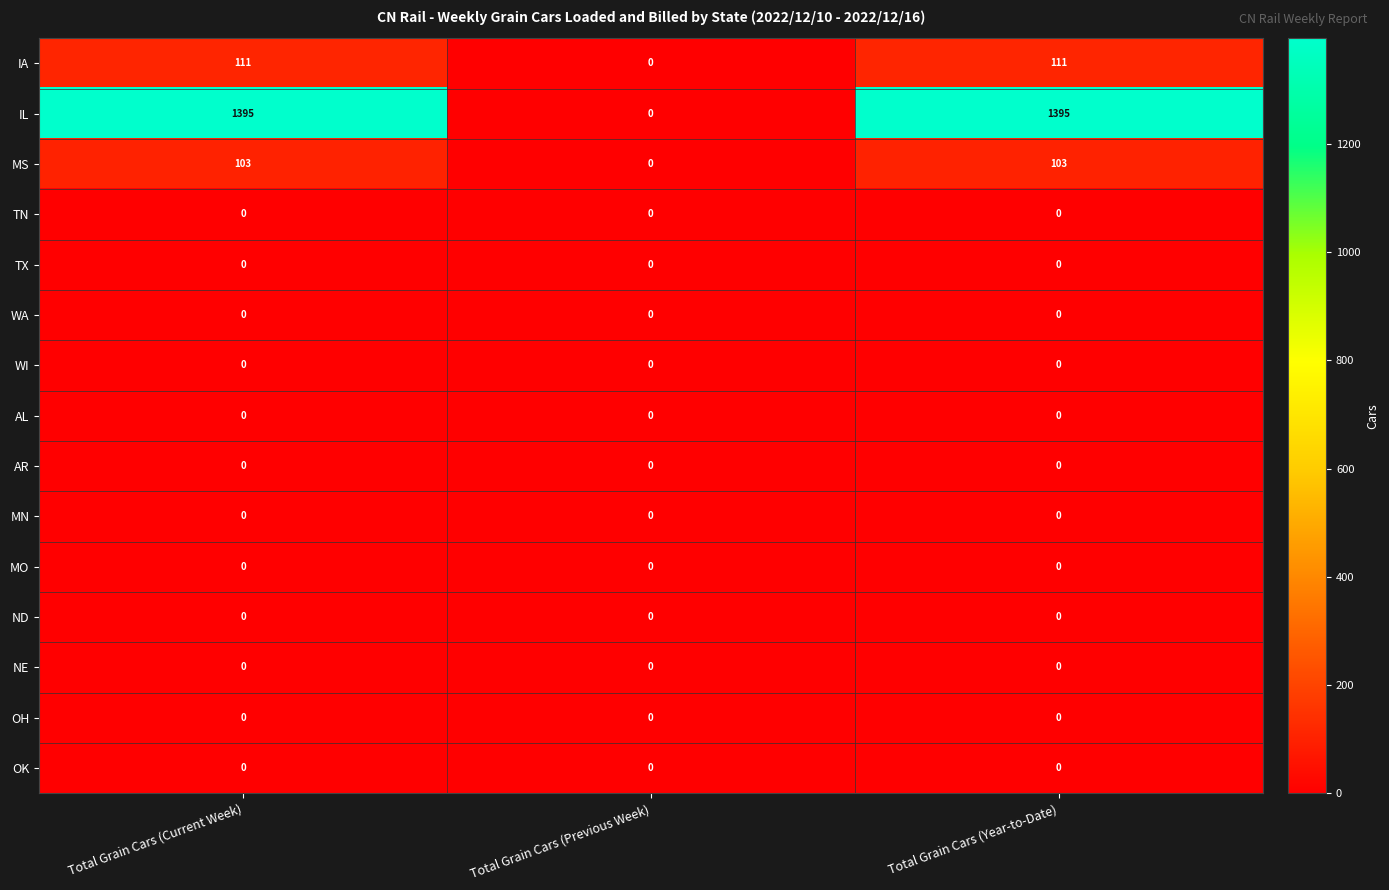

The value of MS at Total Grain Cars (Year-to-Date) is 103. True or false?

True